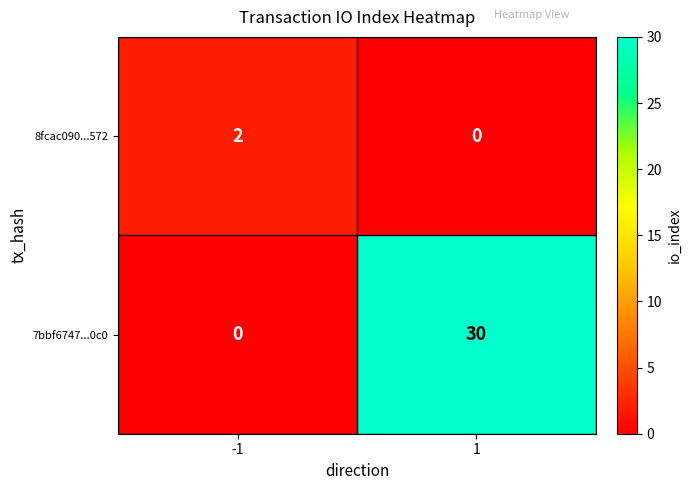

Rank the series by their maximum value, from highest to lowest.

7bbf6747...0c0, 8fcac090...572